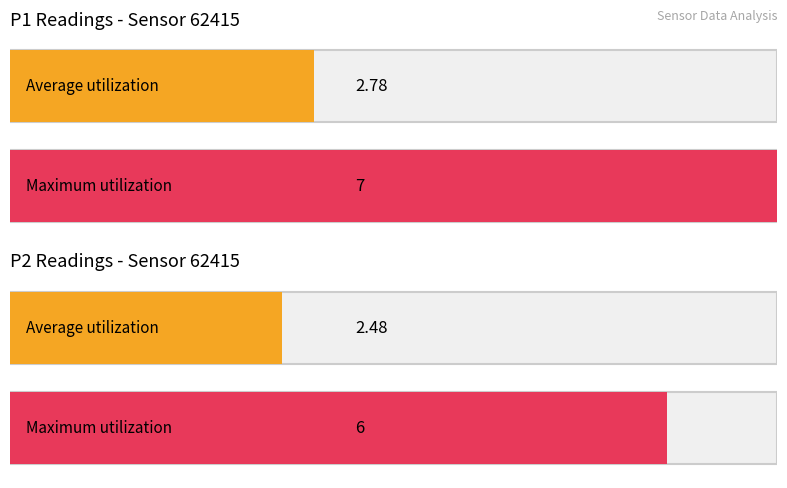

Count the Maximum utilization values in the range 6 to 7.

2